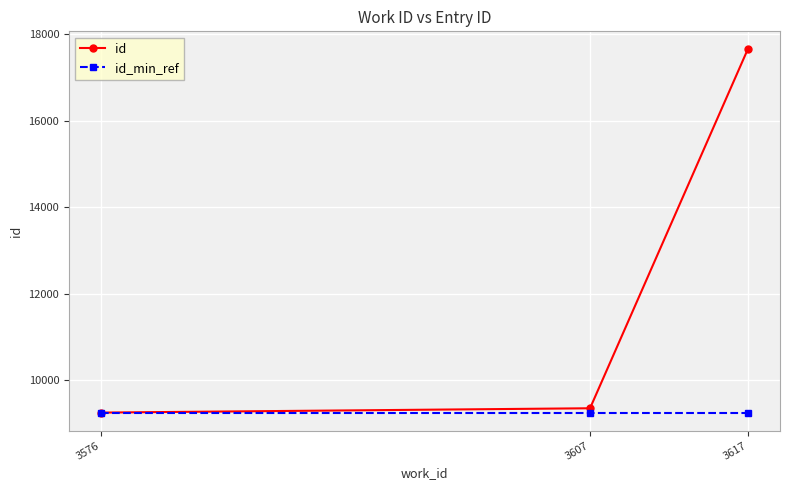

Which series has the largest total across all categories?

id